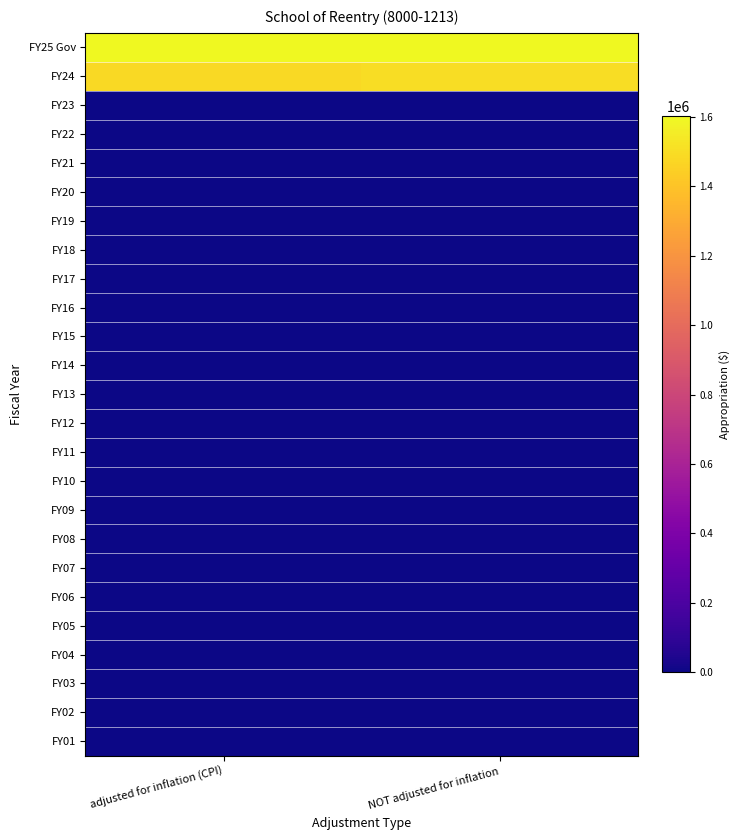

What is the spread (max minus min) of values at NOT adjusted for inflation?

1601672